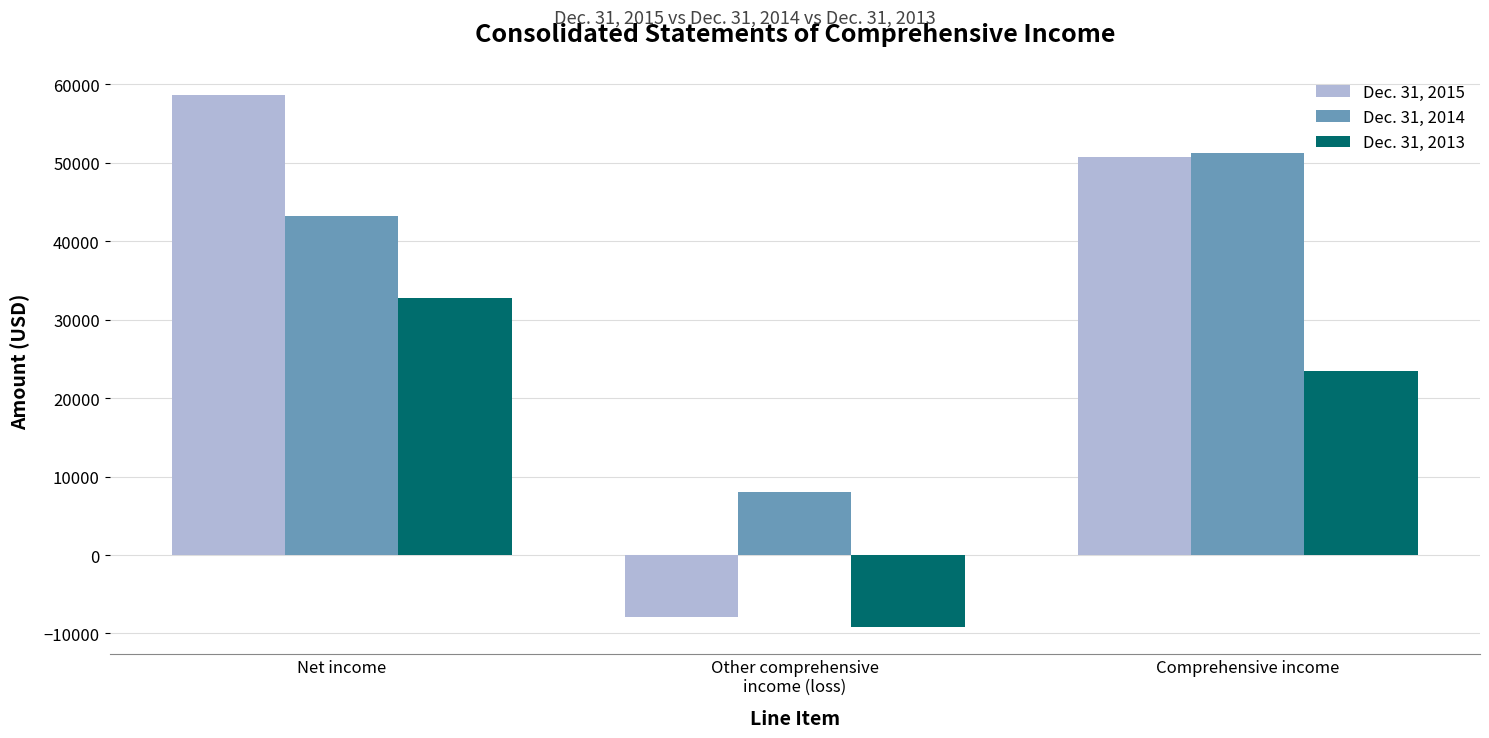

At Comprehensive income, list the series in order from smallest to largest.

Dec. 31, 2013, Dec. 31, 2015, Dec. 31, 2014